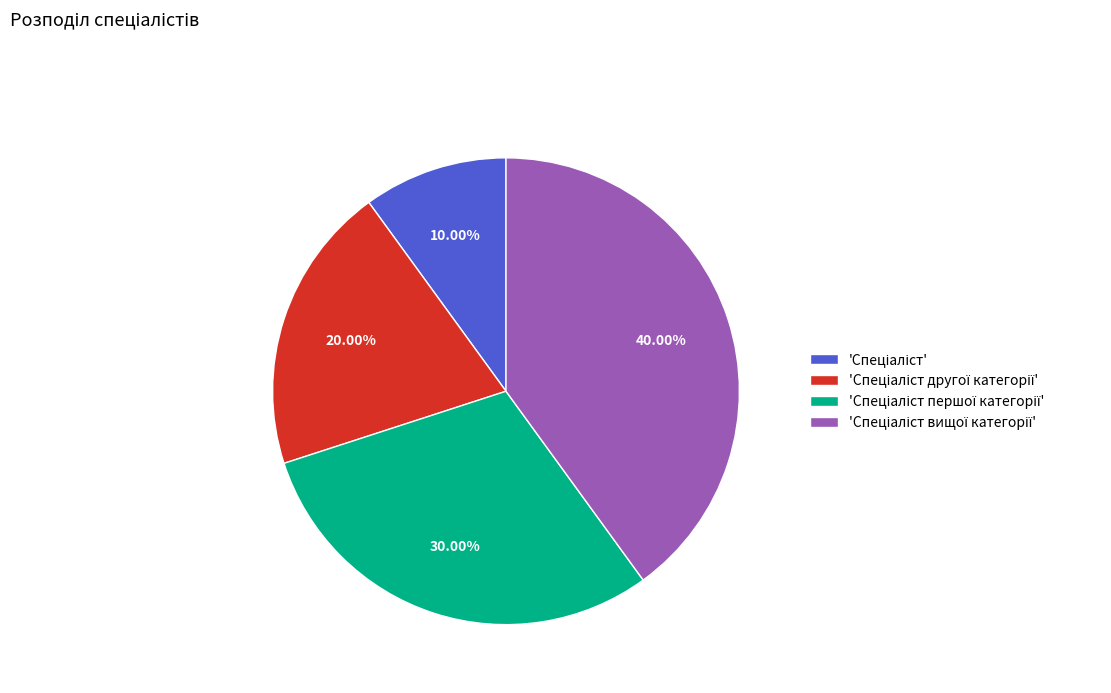

Is there a majority slice in this chart?

No